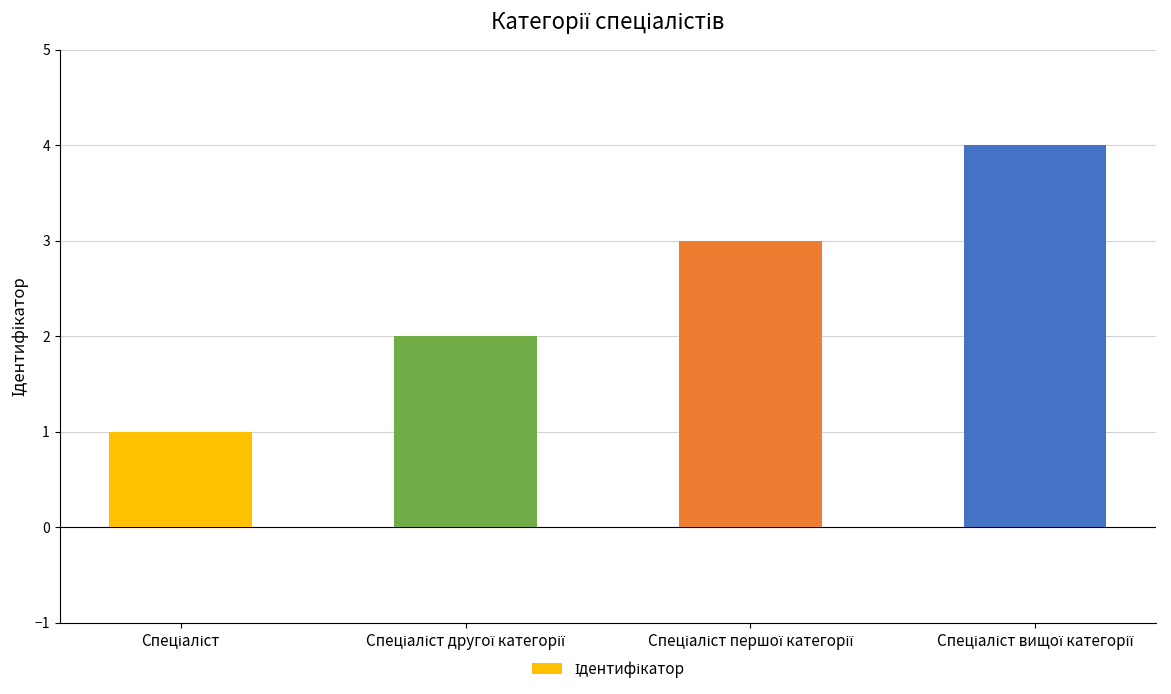

What is the maximum value shown in the chart?

4